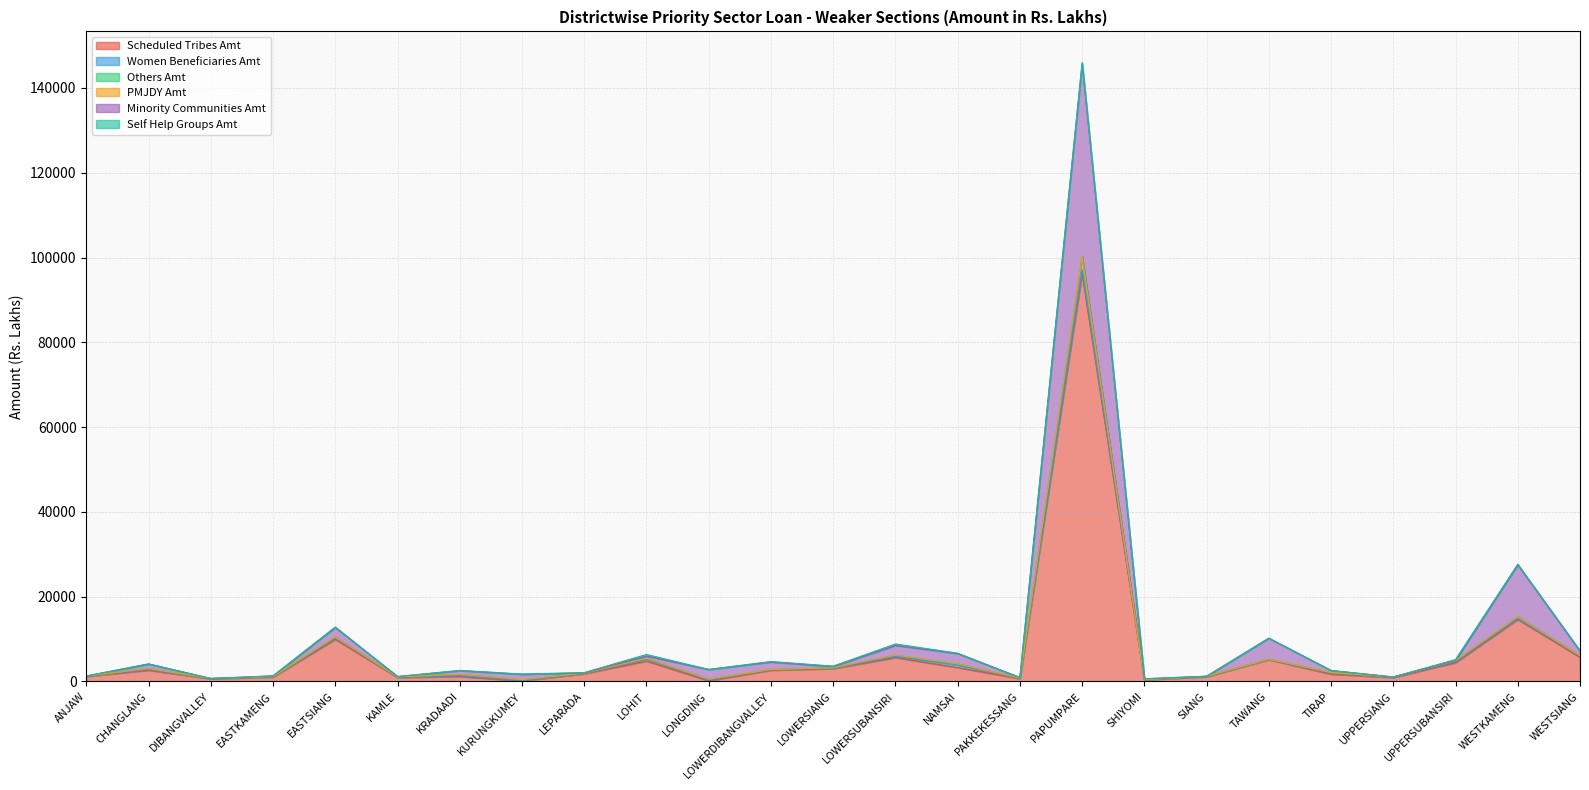

How many categories are shown in the chart?

25